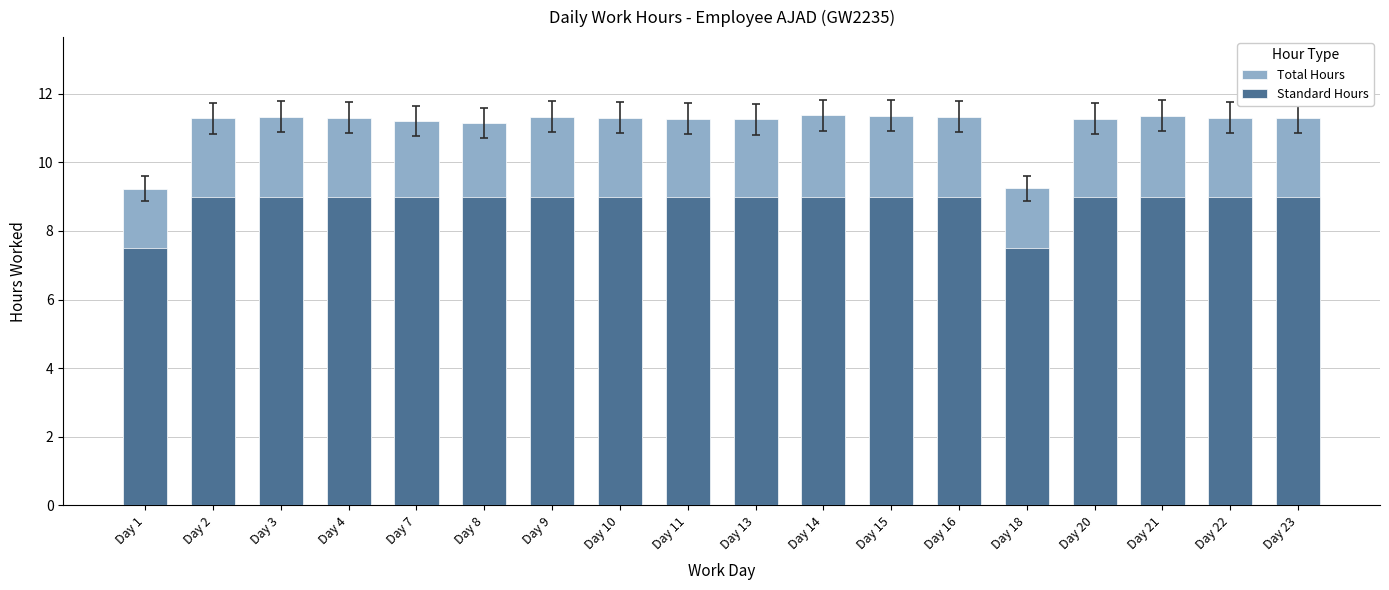

At Day 16, list the series in order from smallest to largest.

Standard Hours, Total Hours